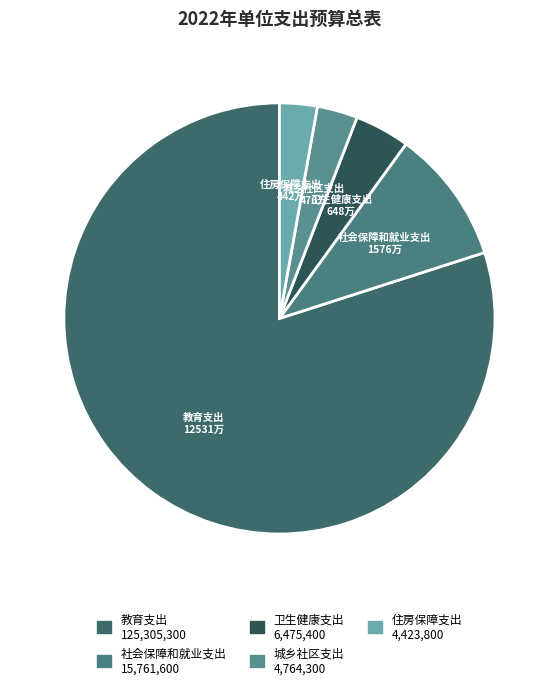

Is 卫生健康支出 the majority of the pie?

No